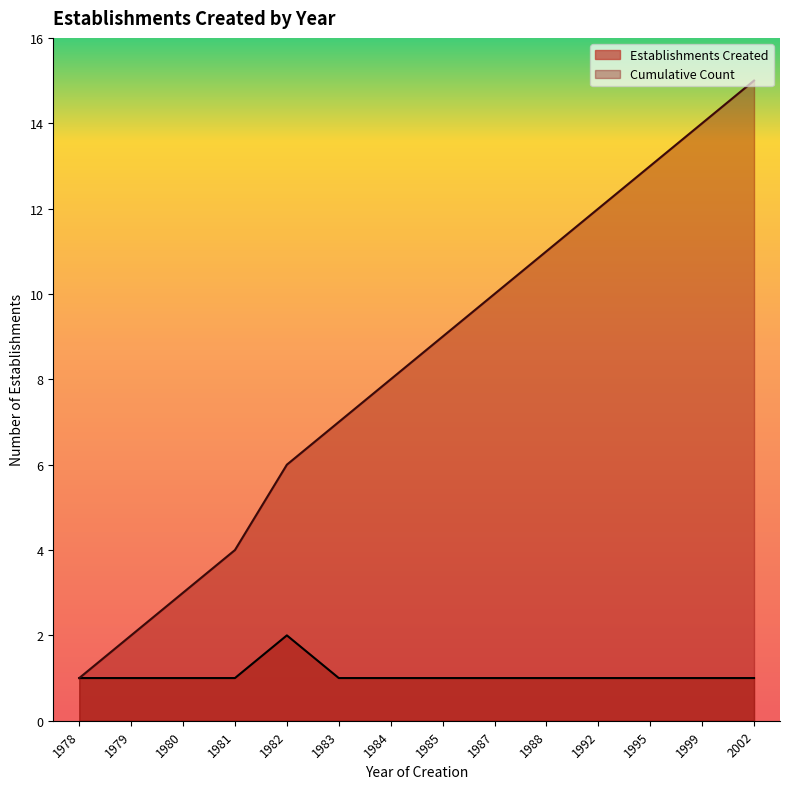

Reading right to left, what are all the values shown in this chart?

Establishments Created: 2002=1	1999=1	1995=1	1992=1	1988=1	1987=1	1985=1	1984=1	1983=1	1982=2	1981=1	1980=1	1979=1	1978=1
Cumulative Count: 2002=15	1999=14	1995=13	1992=12	1988=11	1987=10	1985=9	1984=8	1983=7	1982=6	1981=4	1980=3	1979=2	1978=1